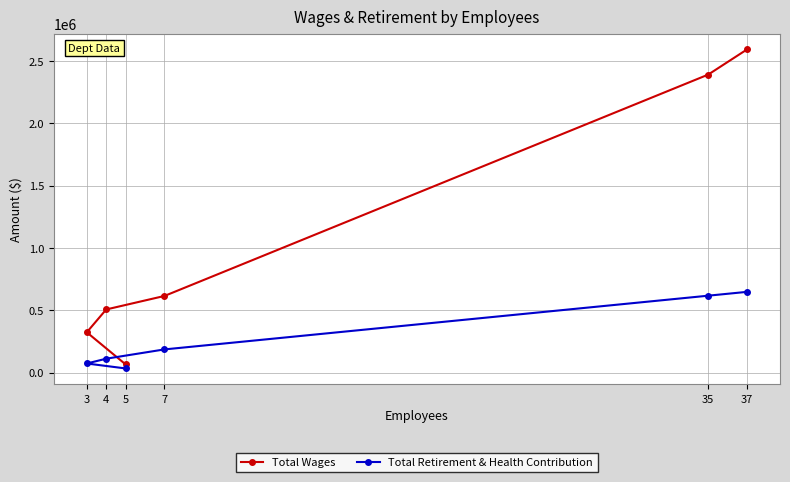

Reading left to right, transcribe all the data shown in this chart.

Total Wages: 3=323108	4=506371	5=65257	7=614887	35=2392196	37=2594256
Total Retirement & Health Contribution: 3=72487	4=110980	5=32742	7=185619	35=616958	37=647739